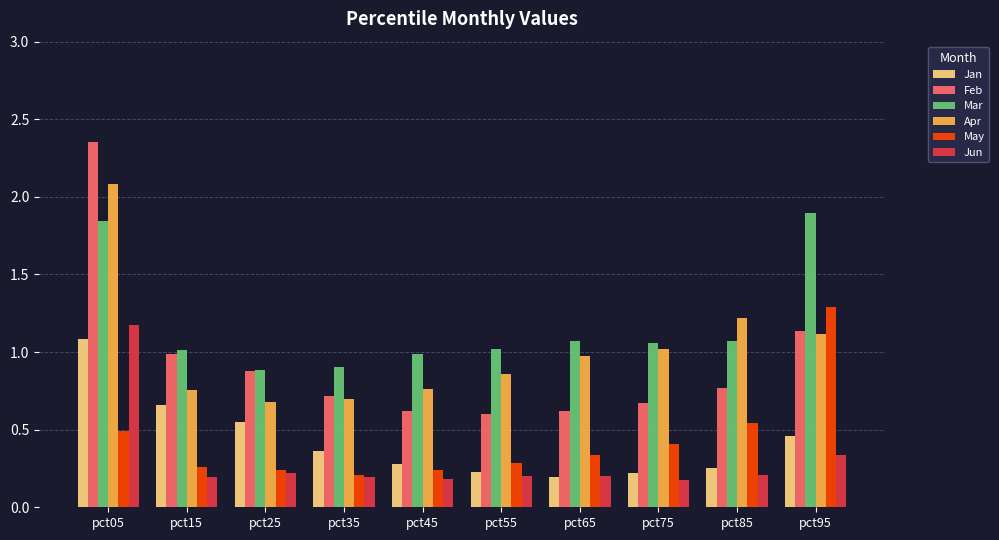

Which label corresponds to the largest value in the chart?

pct05